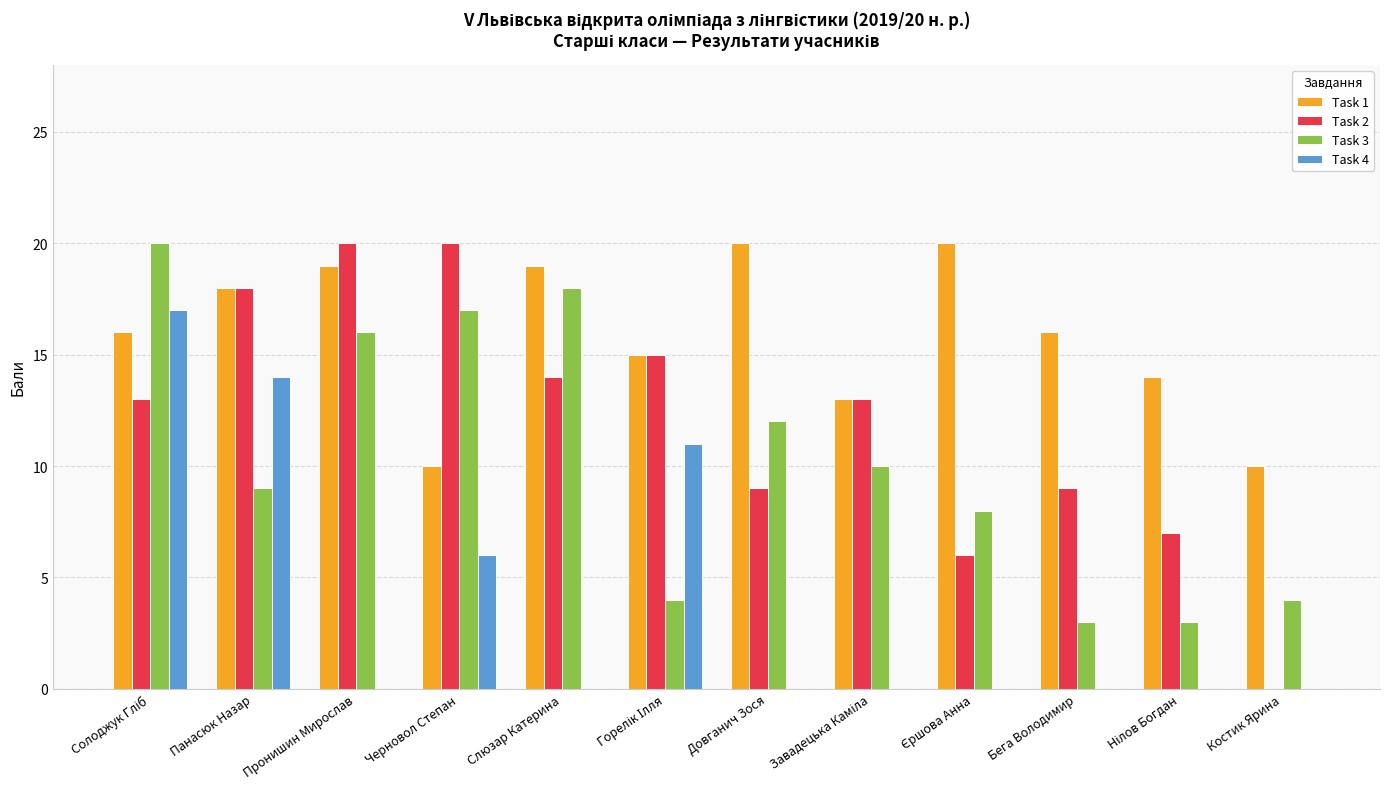

What is the total value across all series at Слюзар Катерина?

51